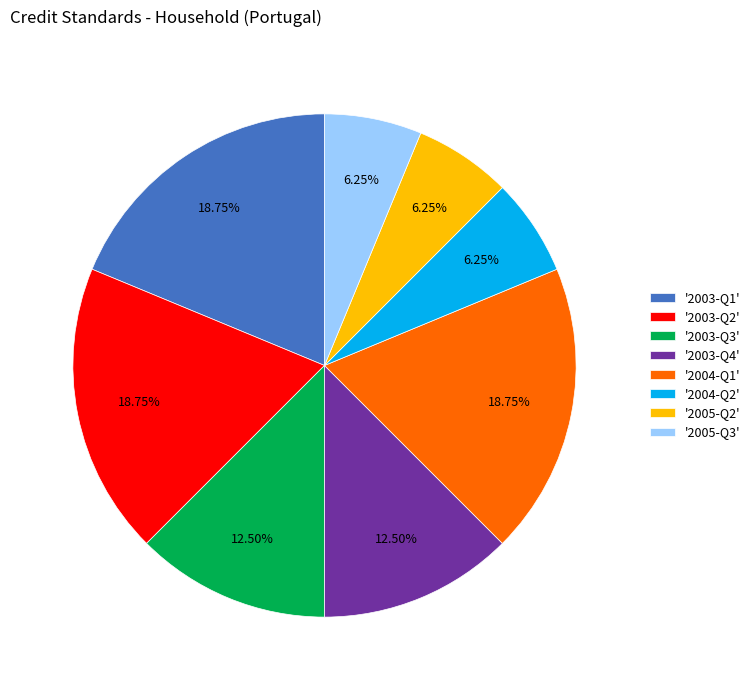

Which has a higher value, '2005-Q3' or '2003-Q4'?

'2003-Q4'